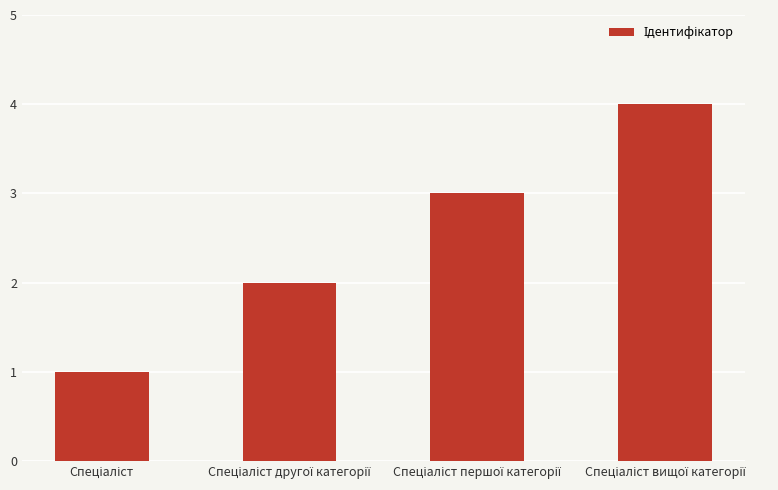

What is the maximum value shown in the chart?

4